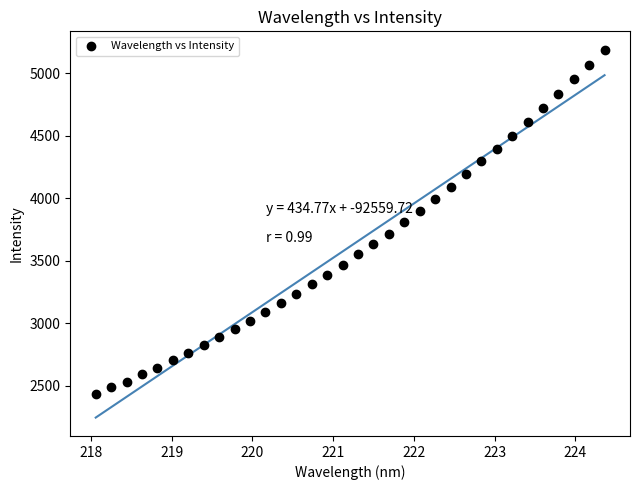

What is the range of X values (max minus min)?

6.3